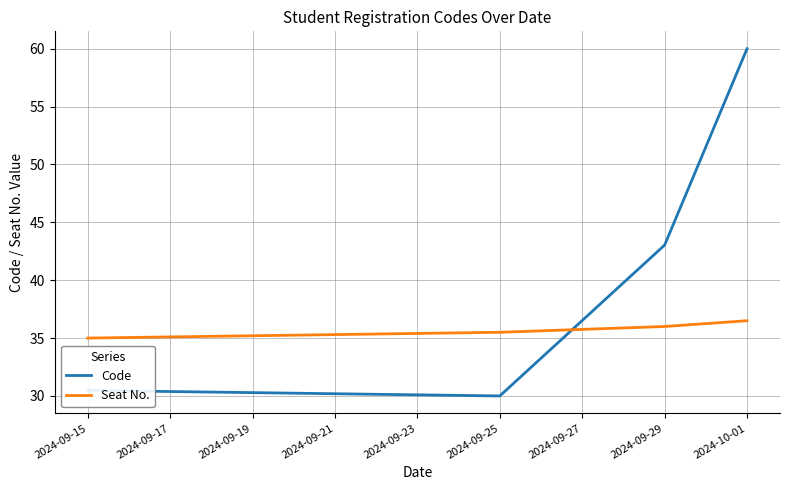

At which label is Code closest to 45?

2024-09-29